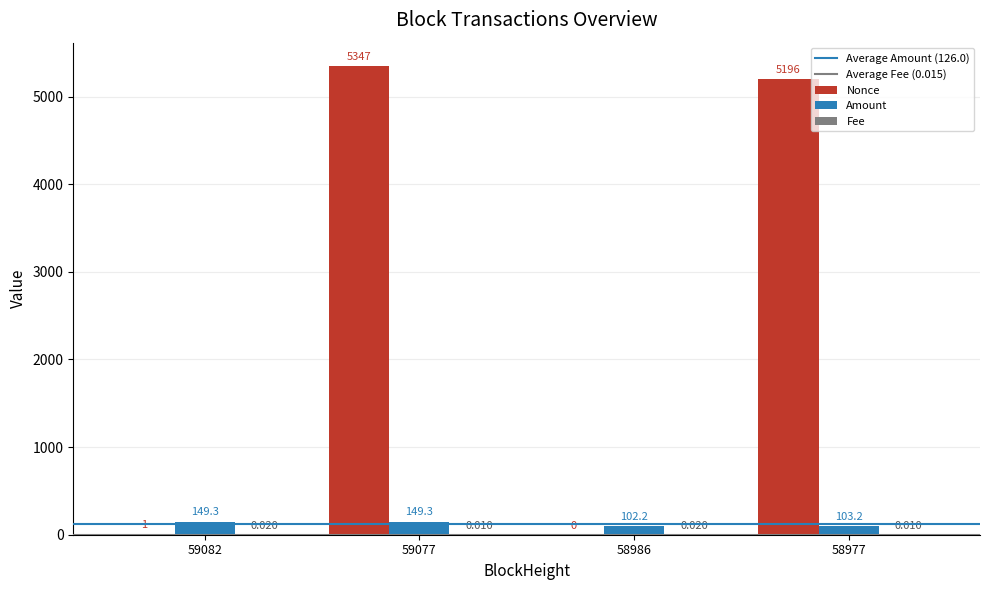

How many values in Nonce are above zero?

3